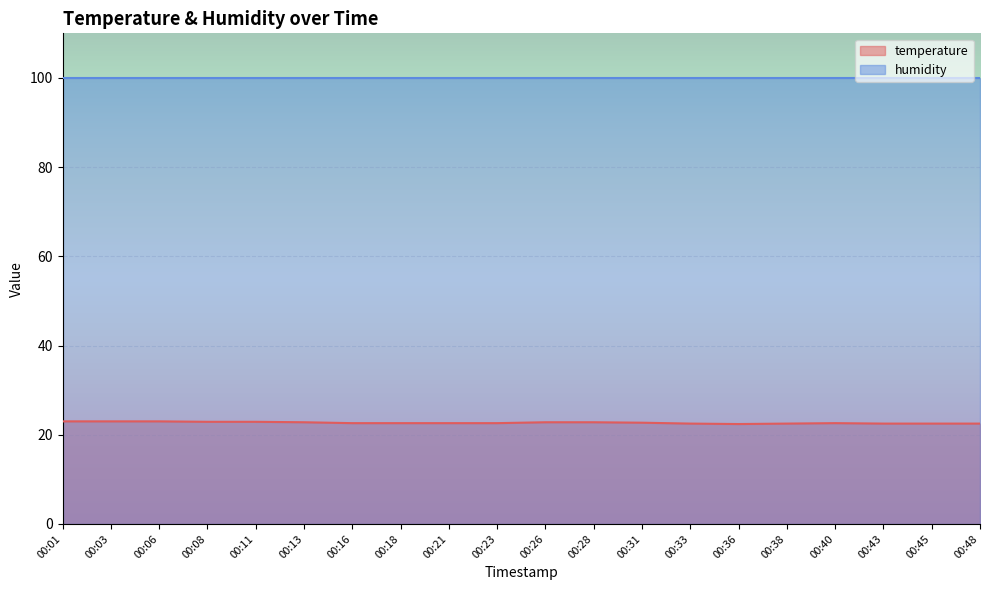

At which category does the data reach its first local valley?

00:36